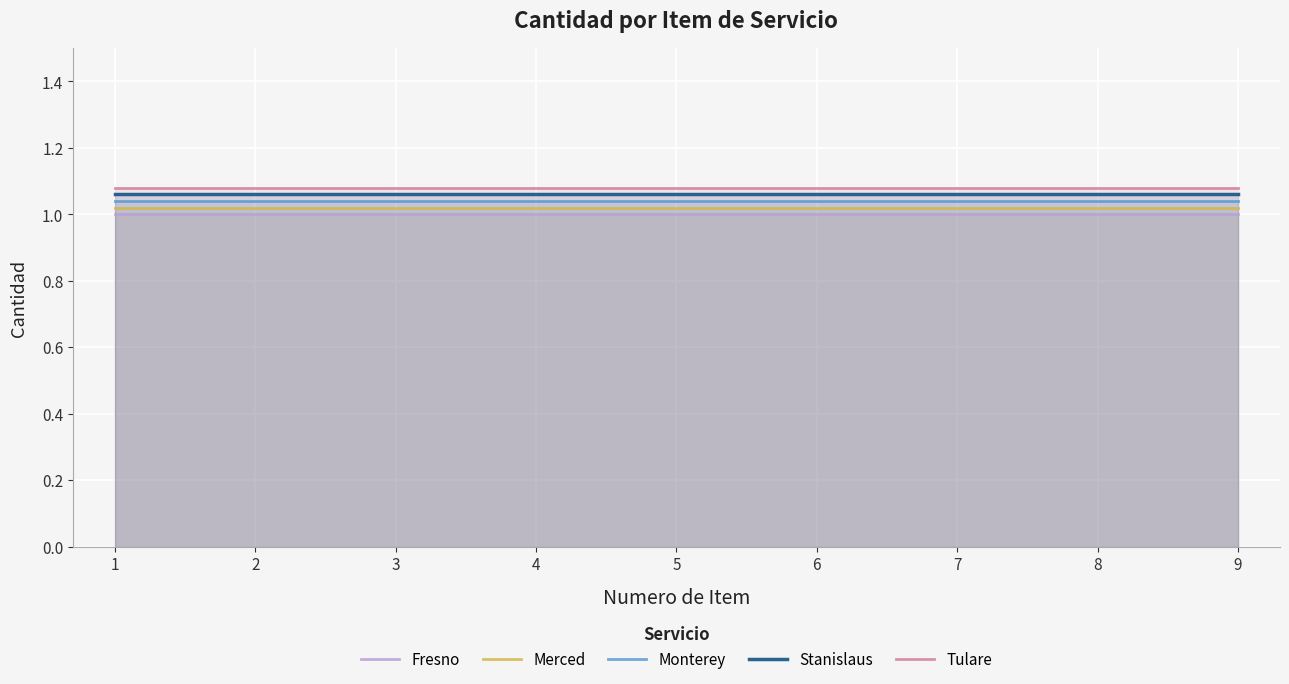

Does the chart display data point markers on the line(s)?

No